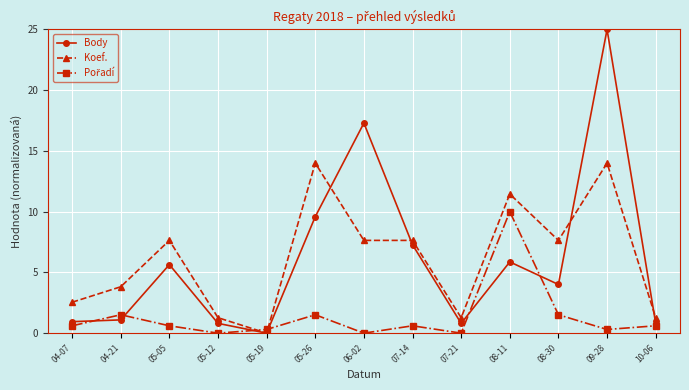

The Body series shows 9.4 at 08-11. True or false?

False